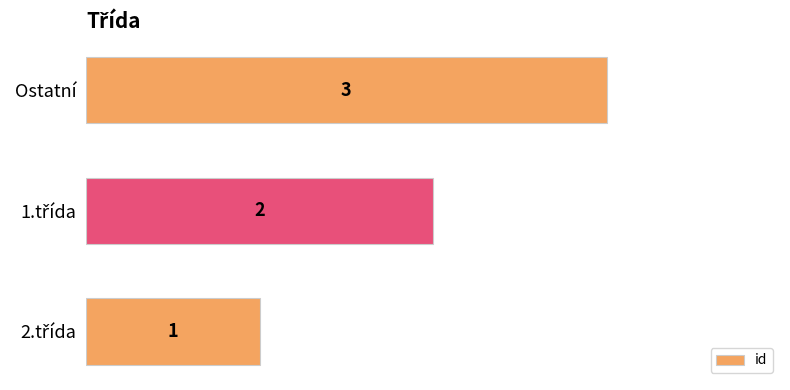

What is the sum of all values?

6